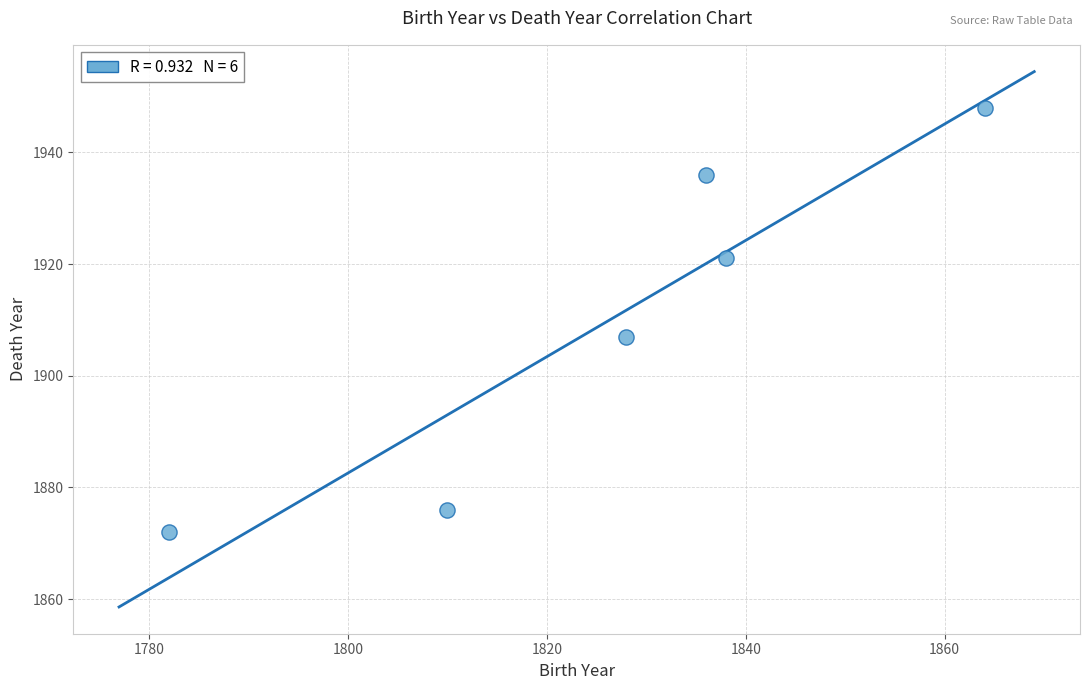

What Y value in the scatter plot is closest to 1910?

1907